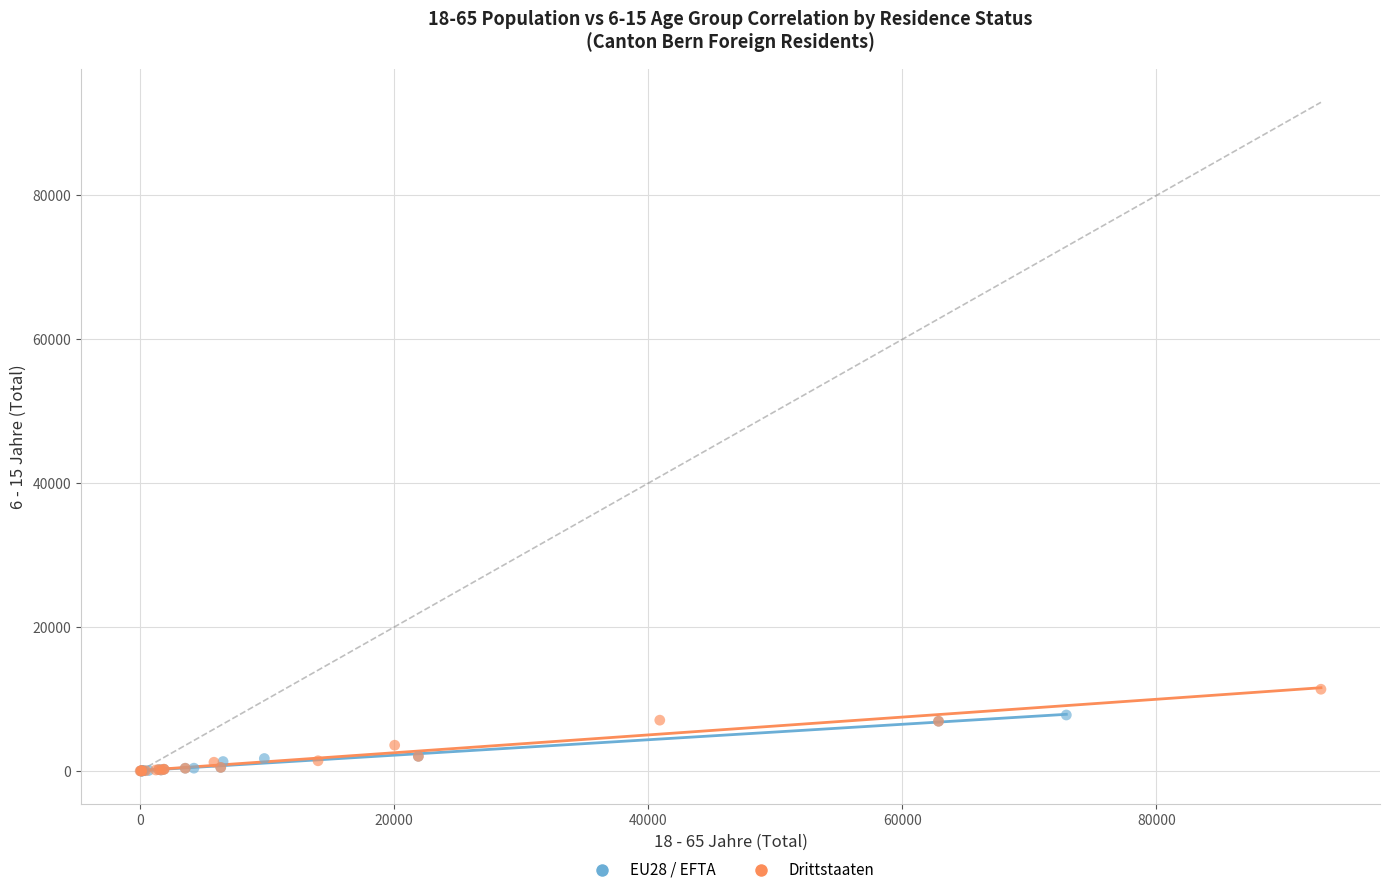

Which series contains the highest Y value?

Drittstaaten